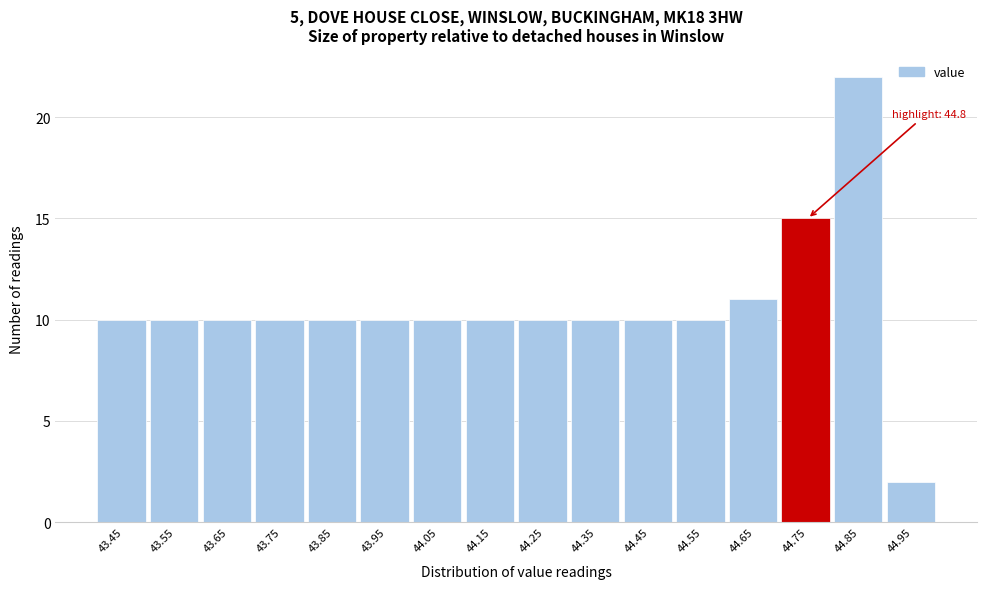

Reading left to right, list all the values displayed in this chart.

10	10	10	10	10	10	10	10	10	10	10	10	11	15	22	2